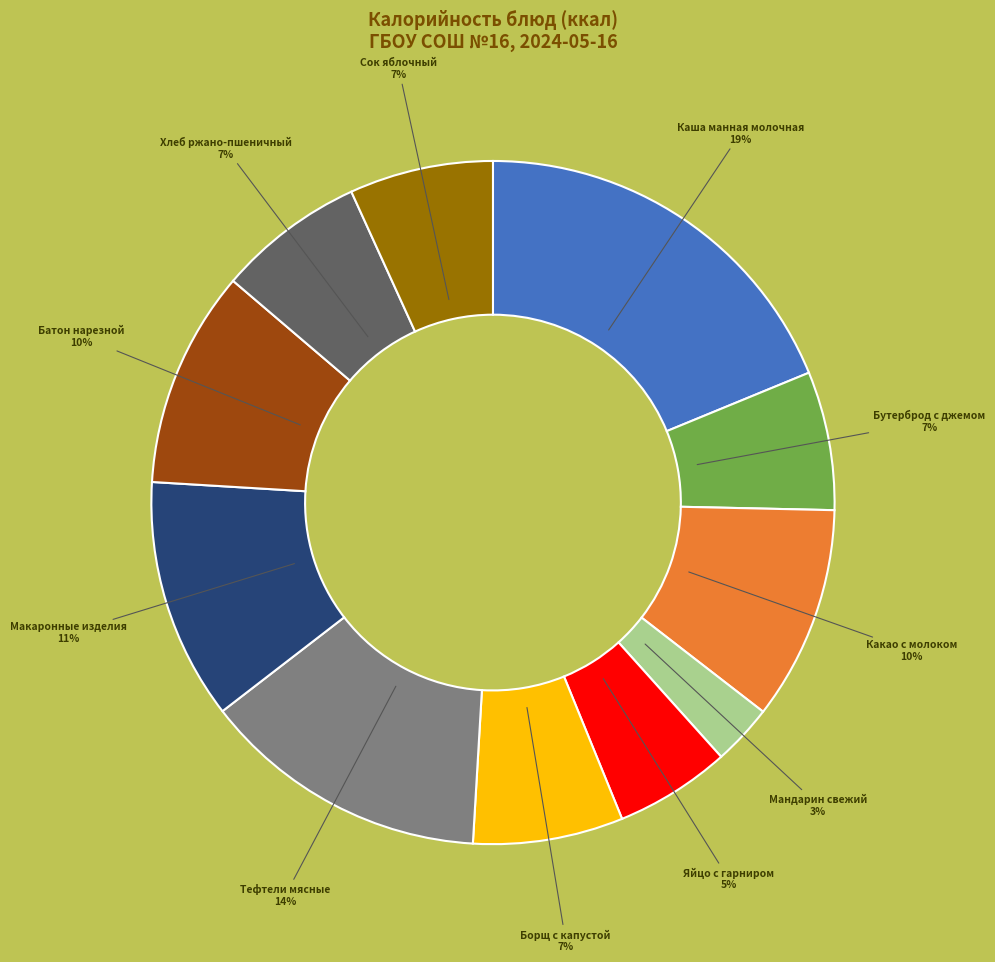

Is there any slice that represents more than half of the pie?

No